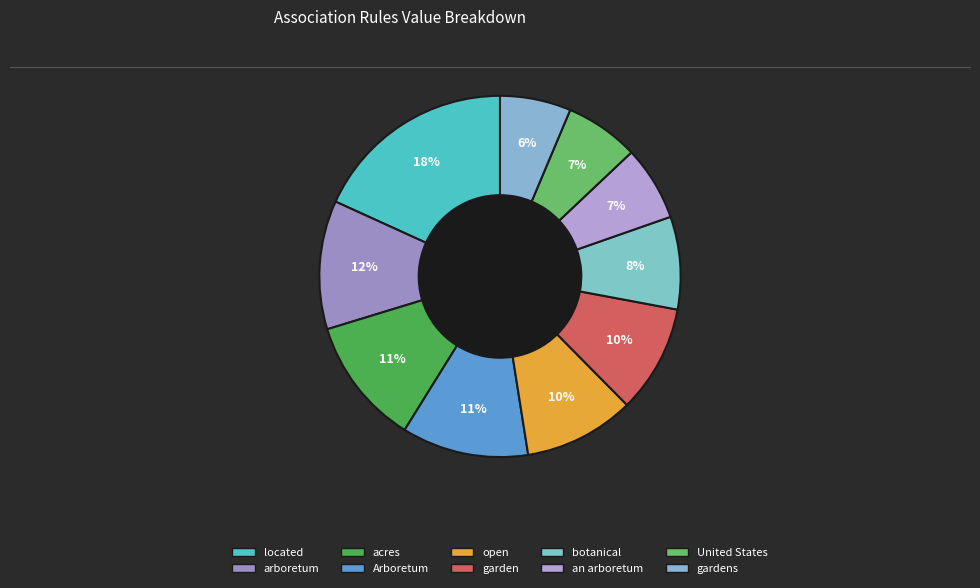

What is the smallest slice in the pie chart?

gardens